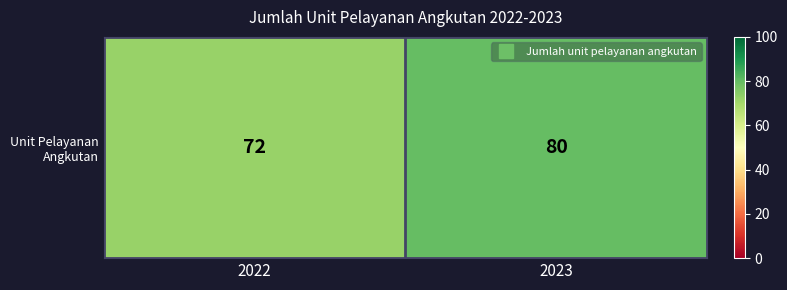

What is the approximate value at 2022?

72